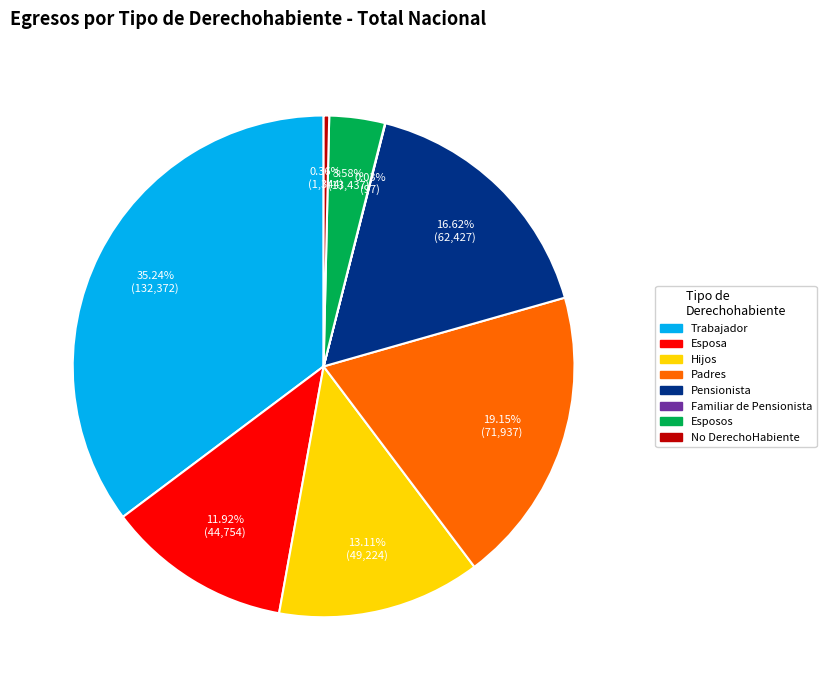

Between Pensionista and Esposos, which is larger?

Pensionista